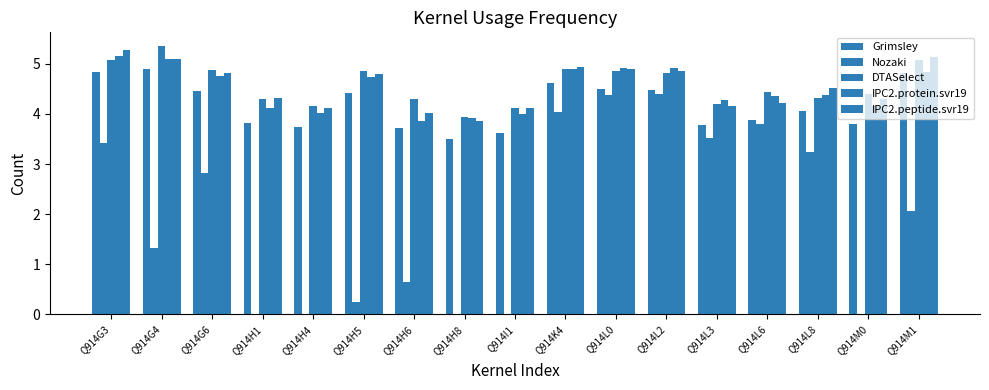

How many groups of bars are there?

17